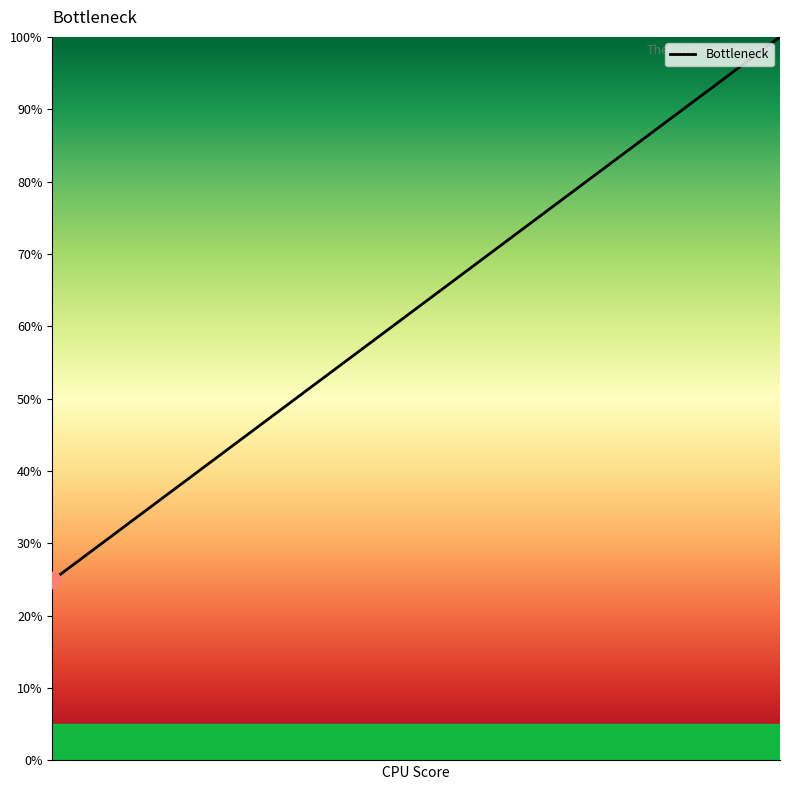

What is the difference between the maximum and minimum values?

75.1